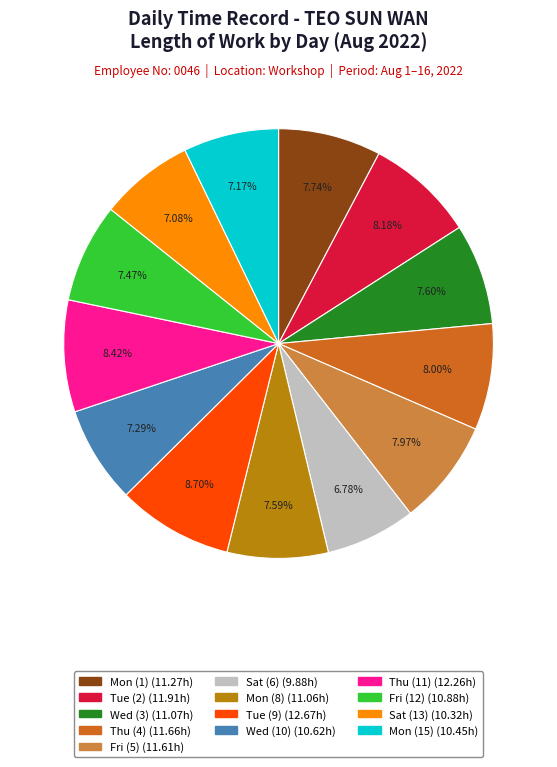

Is there any slice that represents more than half of the pie?

No